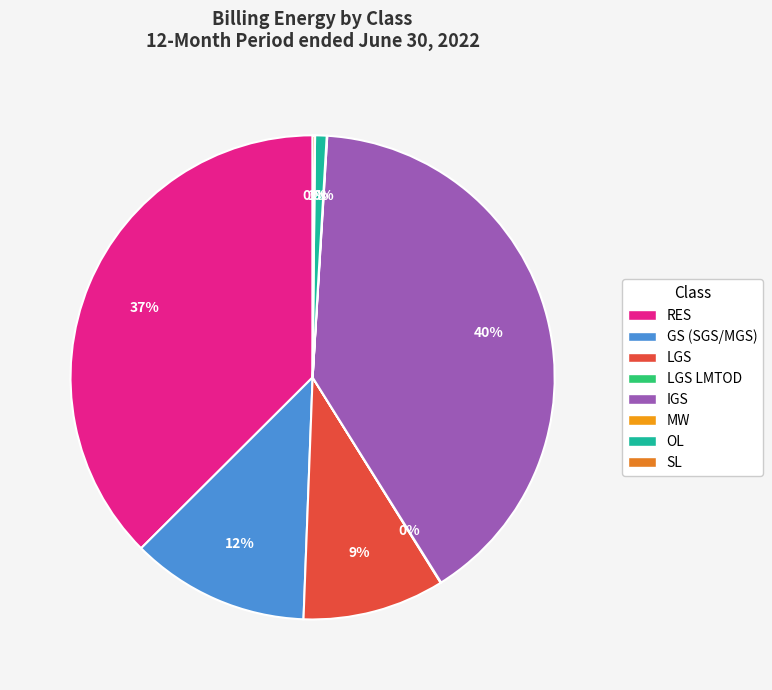

Is there any slice that represents more than half of the pie?

No